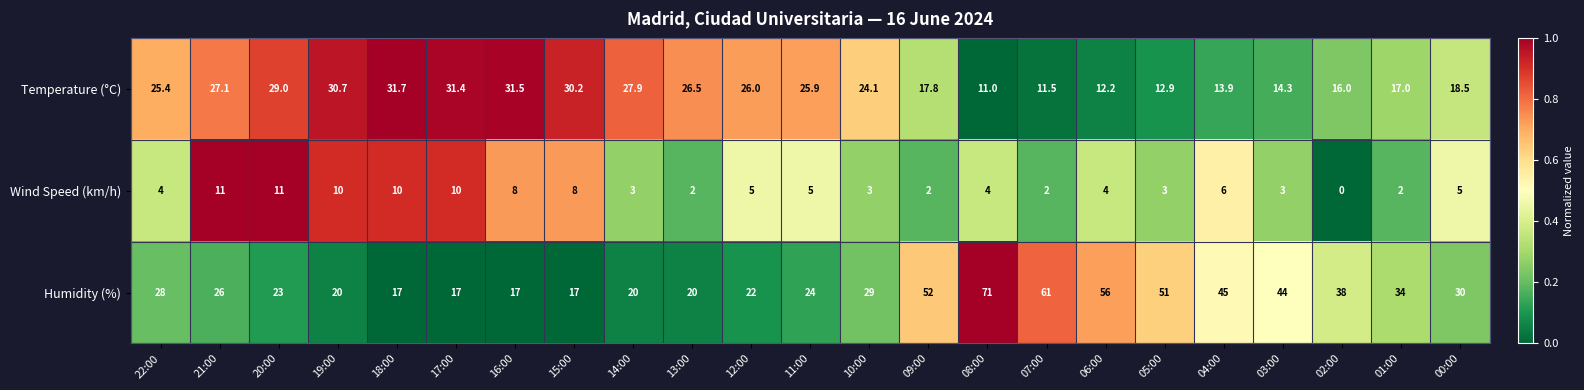

What is the maximum value shown in the chart?

71.0